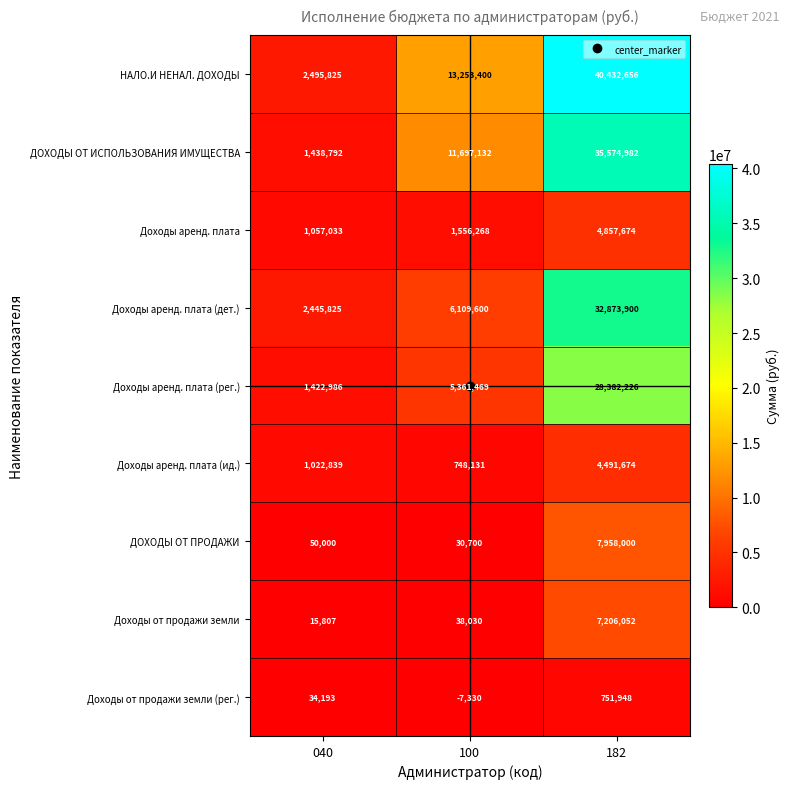

Which series has the widest spread of values?

НАЛО.И НЕНАЛ. ДОХОДЫ